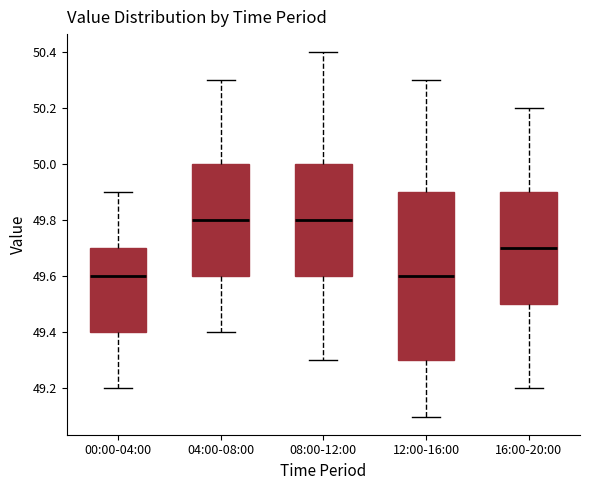

Where is the upper edge of the box for 08:00-12:00 on the y-axis? The values are not printed on the chart, so give them approximately, as read against the axis.

50.0